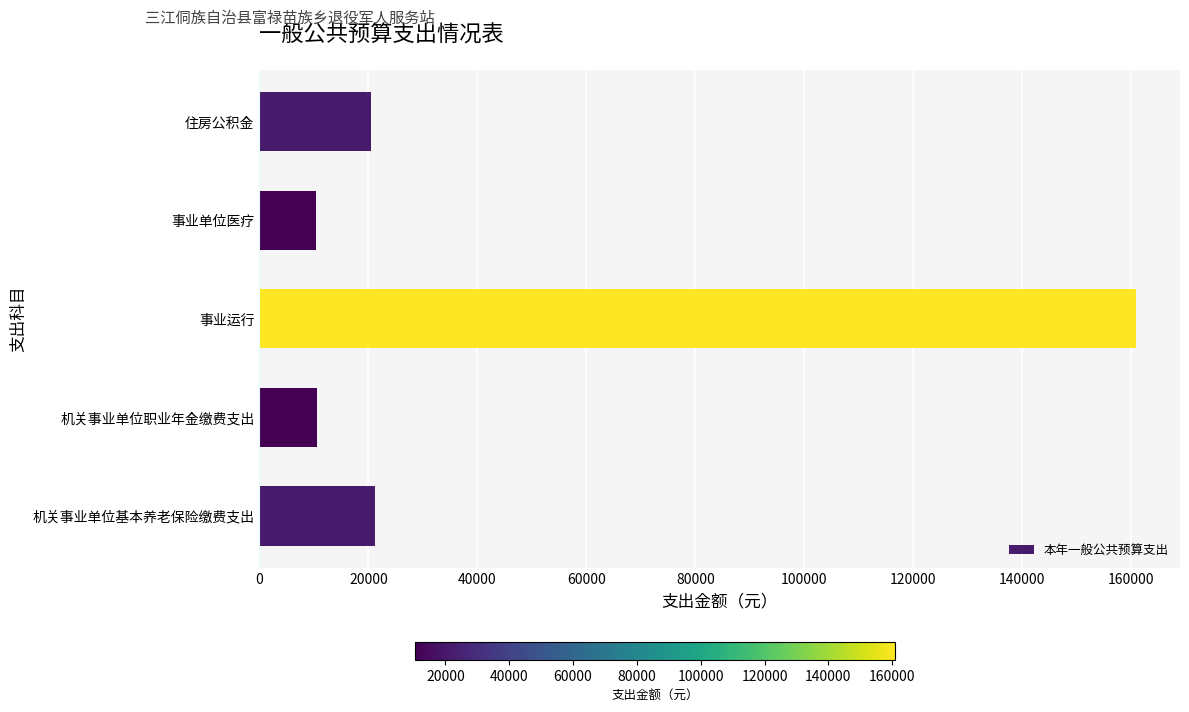

What is the ratio of the value at 住房公积金 to the value at 机关事业单位基本养老保险缴费支出?

1.0